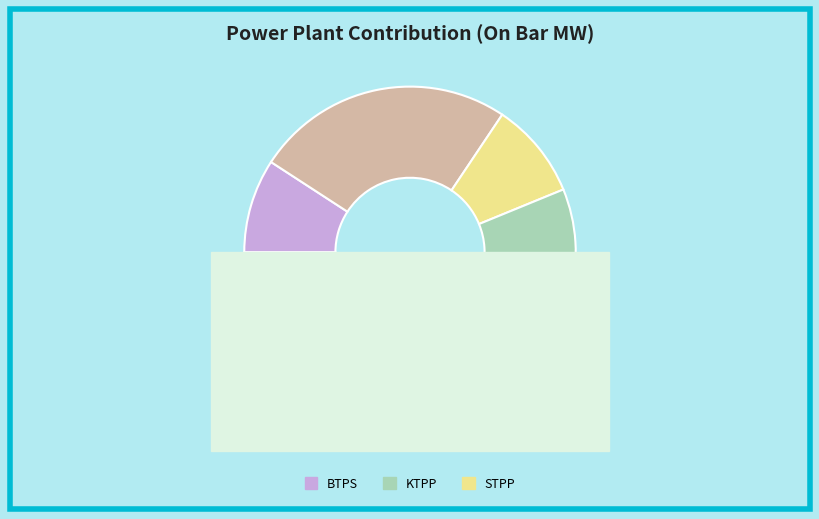

Is it true that KTPS-VII is 10% of the pie?

False